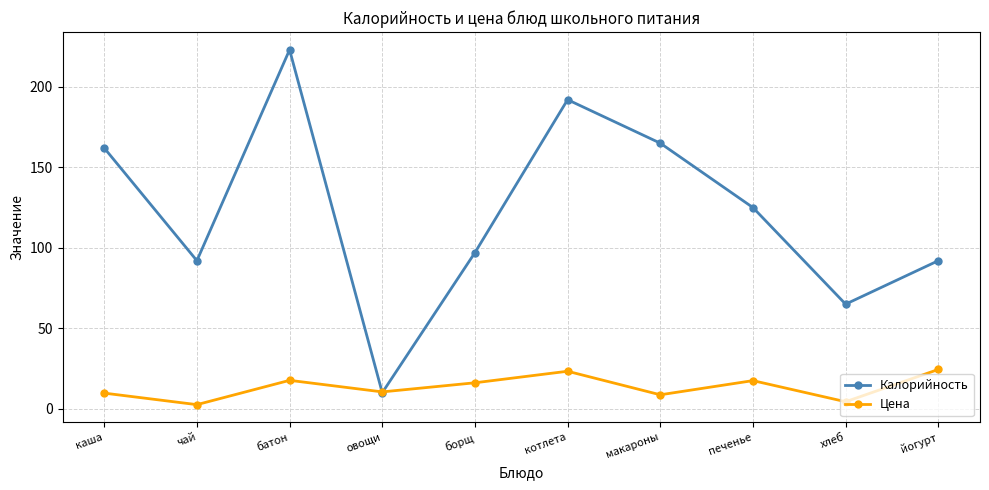

Where does the Калорийность series first go above 125?

каша